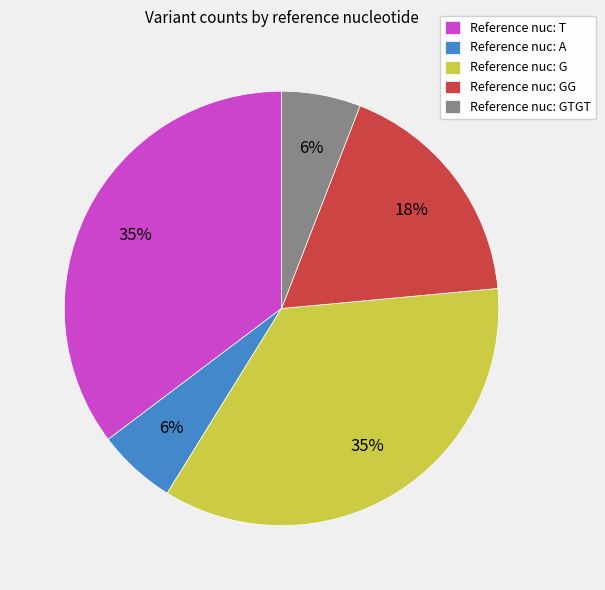

To the nearest percent, what portion does Reference nuc: GG represent?

18%